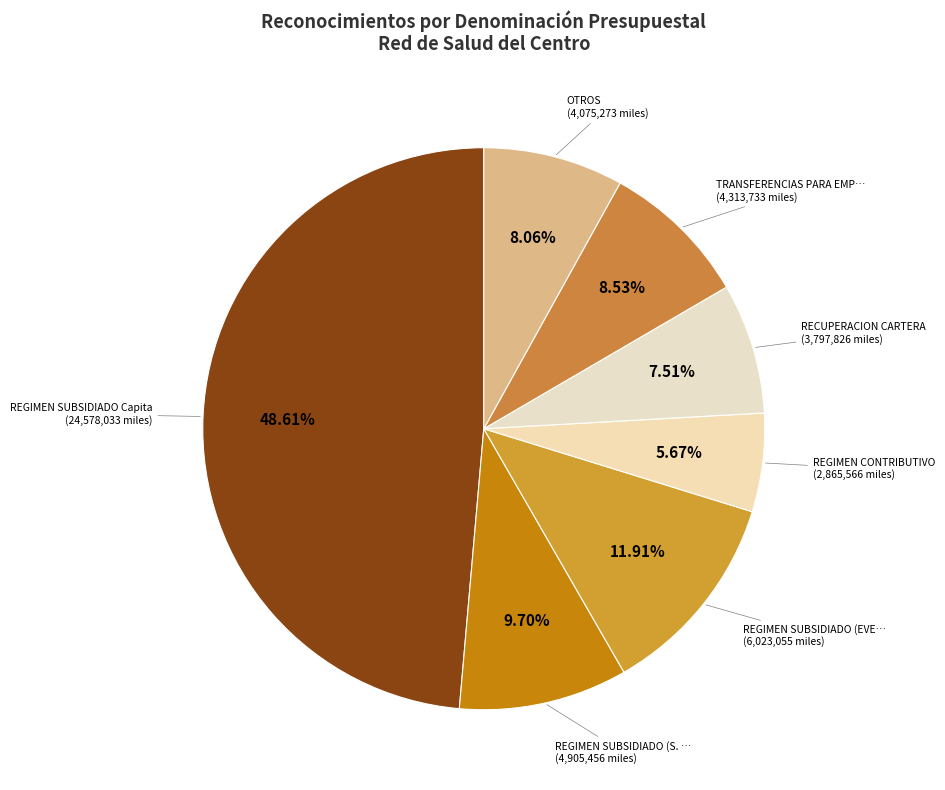

How many segments does this pie chart have?

7